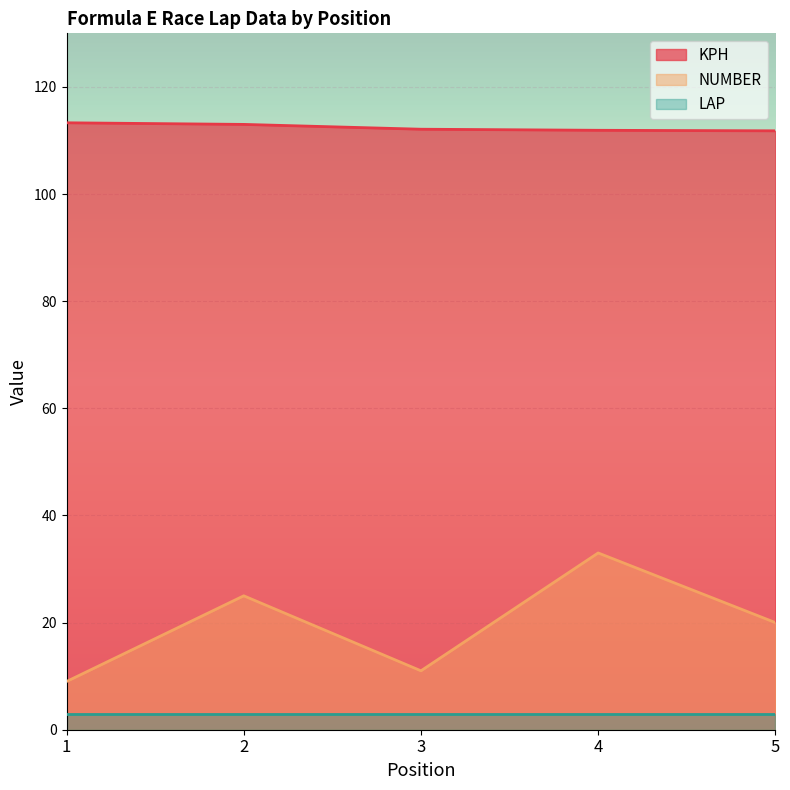

How many KPH values are between 111 and 113?

4